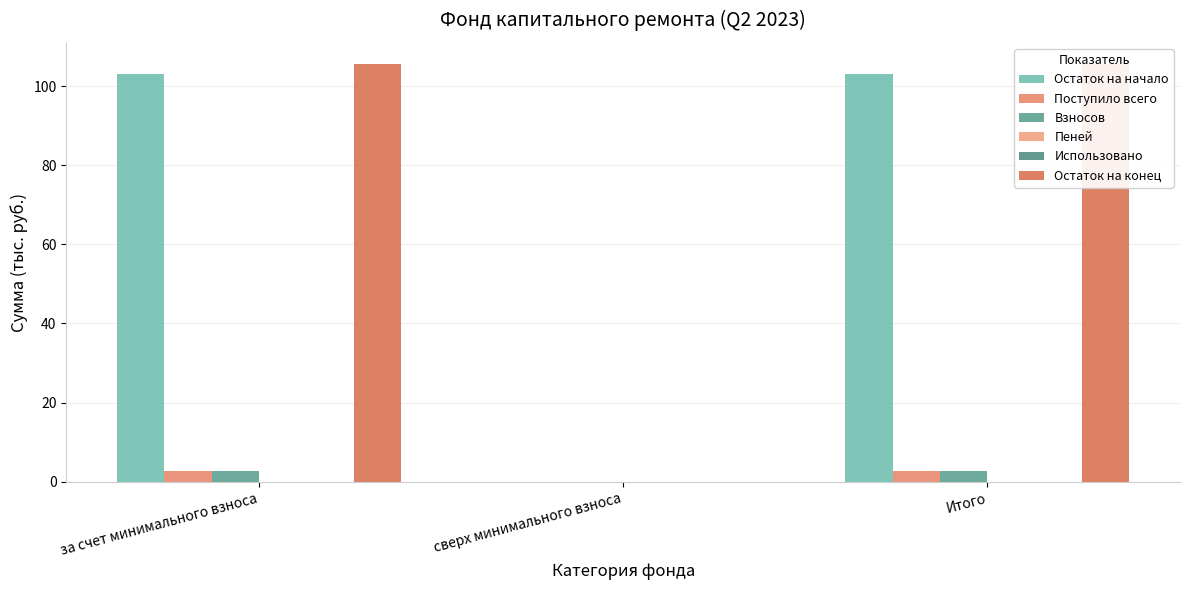

How many data points in Остаток на конец are less than 105?

1